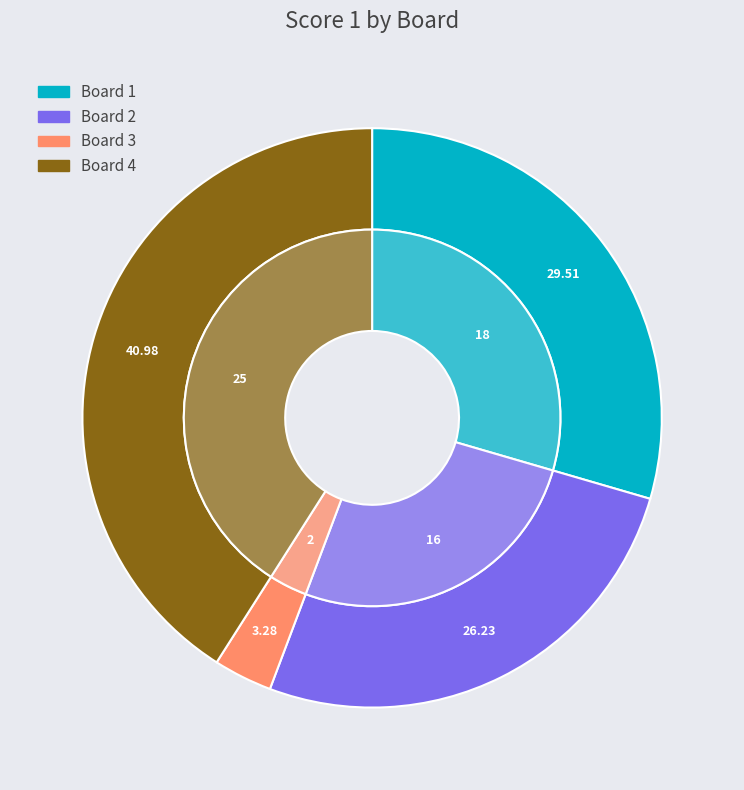

True or false: 4 accounts for 41% of the total.

True